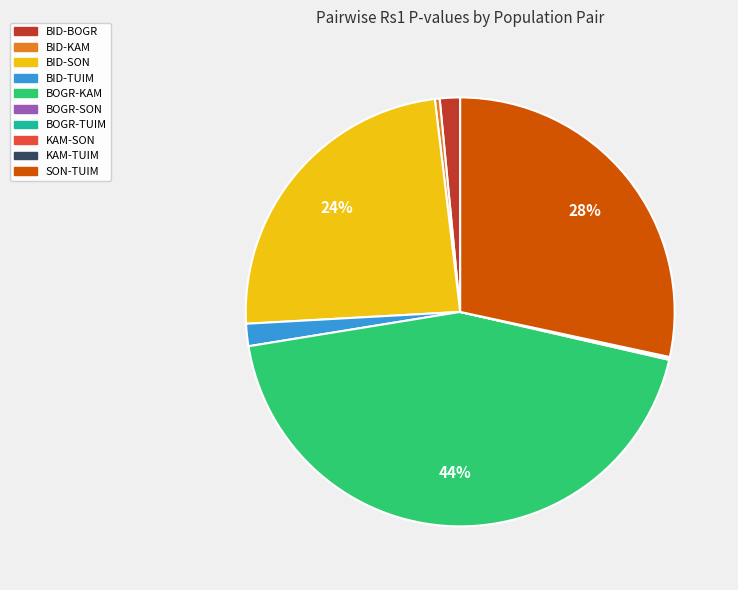

Which category has the biggest portion of the pie?

BOGR-KAM